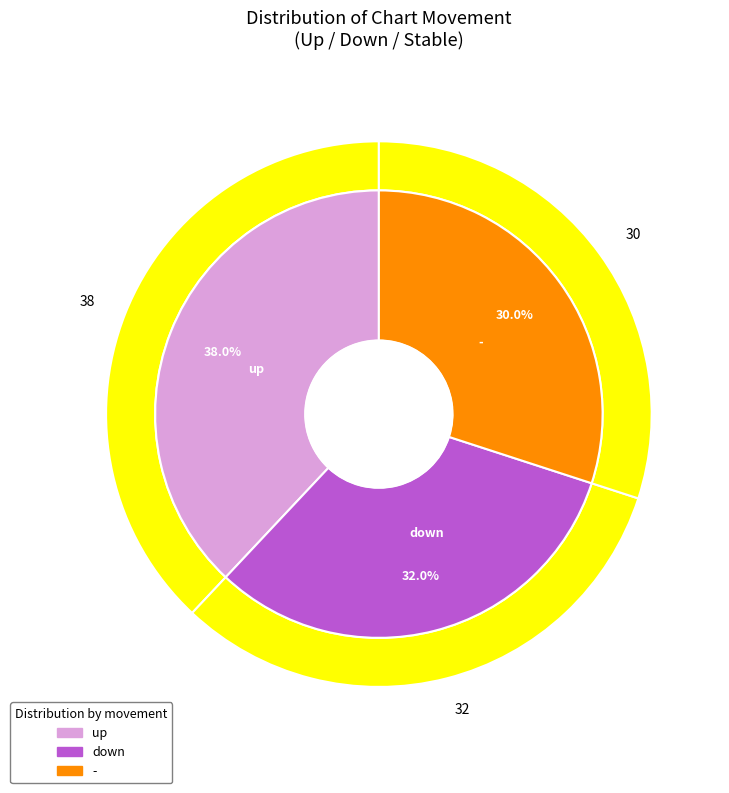

What is the change in value from down to -?

-2